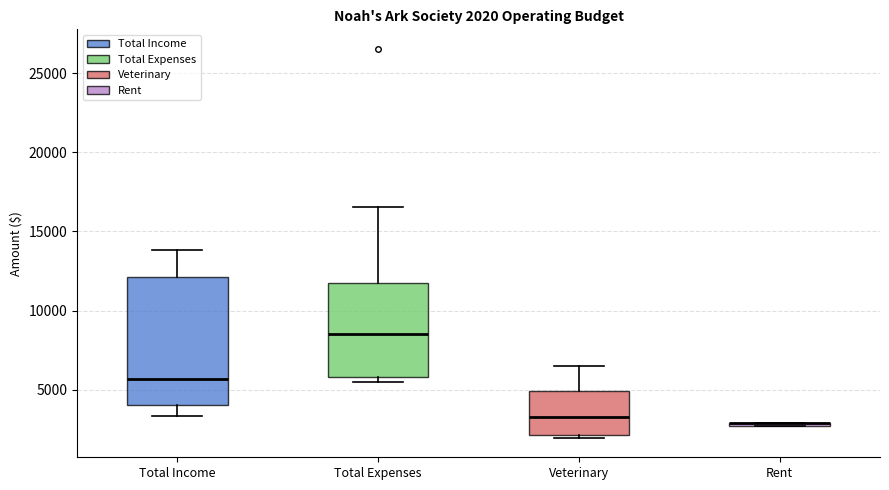

Which box is the tallest, from its lower edge to its upper edge?

Total Income